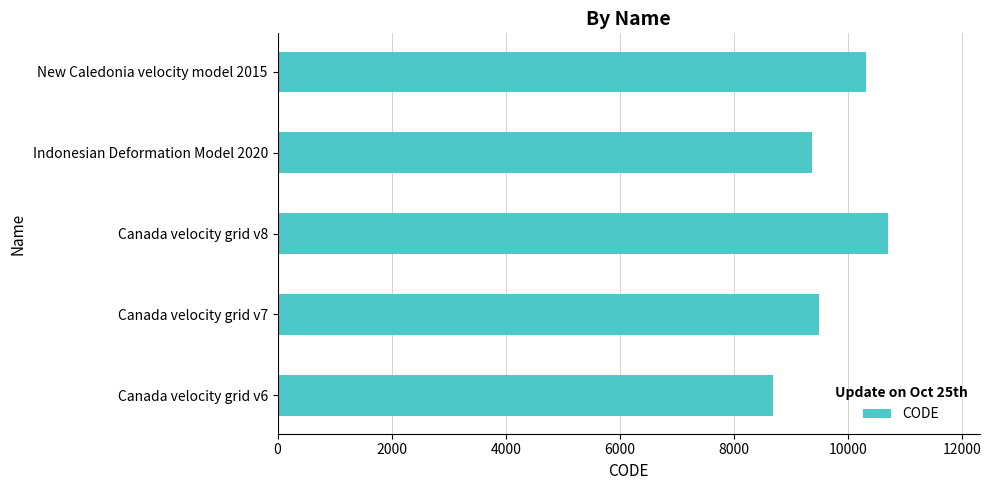

Rank the categories by value from highest to lowest.

Canada velocity grid v8, New Caledonia velocity model 2015, Canada velocity grid v7, Indonesian Deformation Model 2020, Canada velocity grid v6